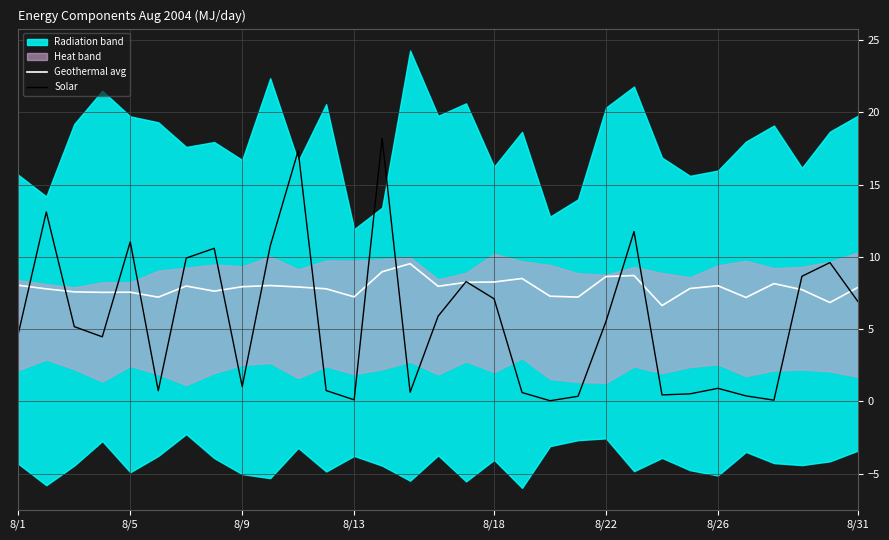

The Solar series shows 14.3 at 8/31. True or false?

False